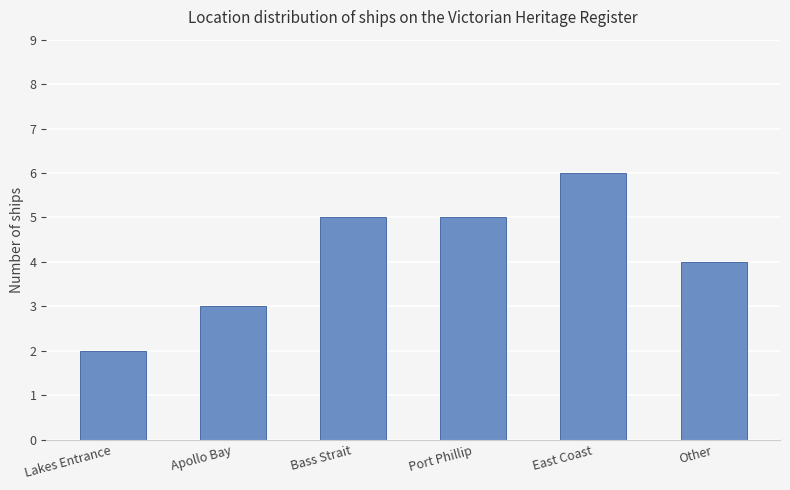

The value at Bass Strait is 5. True or false?

True